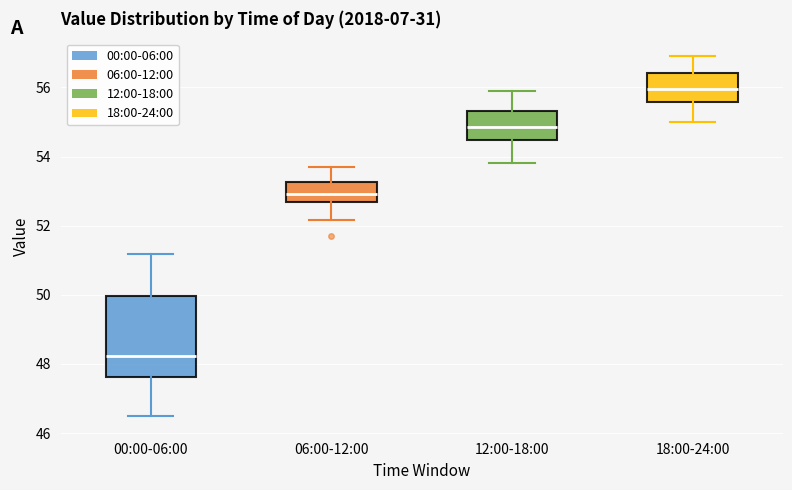

Reading left to right, transcribe this box plot: for each box, give where its median line is, the range the box spans, and where its two whiskers end, as read against the y-axis. The values are not printed on the chart, so give them approximately, as read against the axis.

00:00-06:00: median 48.2, box 47.6 to 50.0, whiskers 46.6 to 51.2
06:00-12:00: median 53.0, box 52.6 to 53.2, whiskers 52.2 to 53.6
12:00-18:00: median 54.8, box 54.4 to 55.4, whiskers 53.8 to 56.0
18:00-24:00: median 56.0, box 55.6 to 56.4, whiskers 55.0 to 57.0